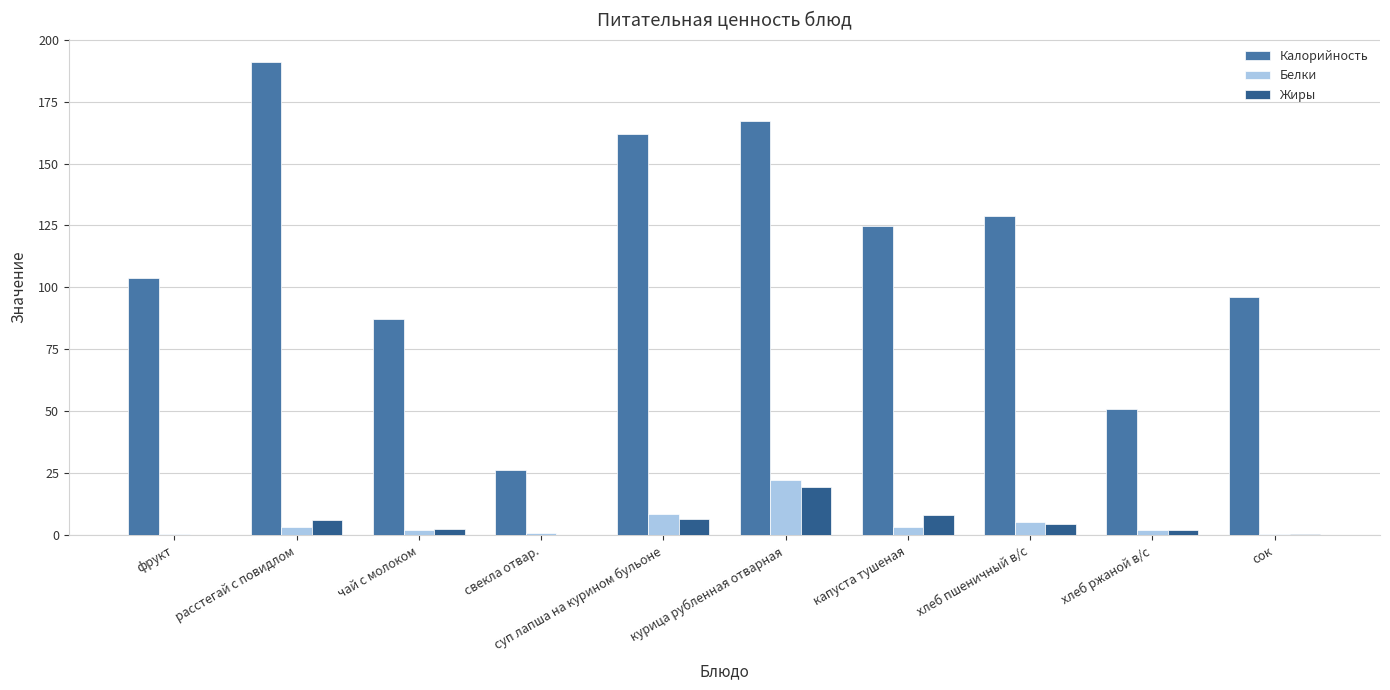

Is it true that Калорийность equals 43.9 at свекла отвар.?

False